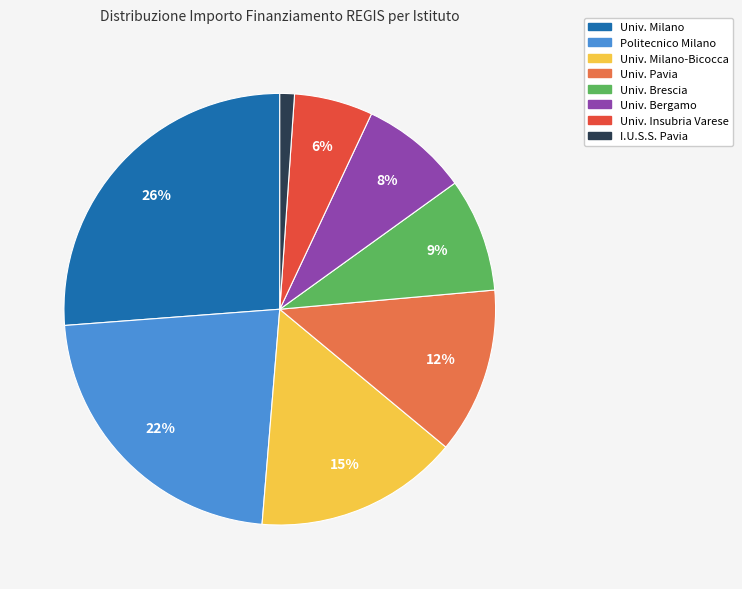

Does any single category account for the majority?

No